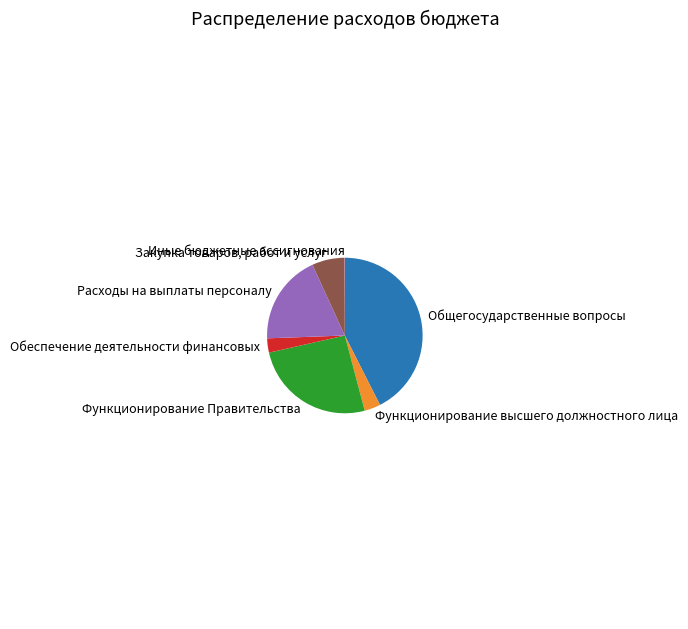

Does any single category account for the majority?

No